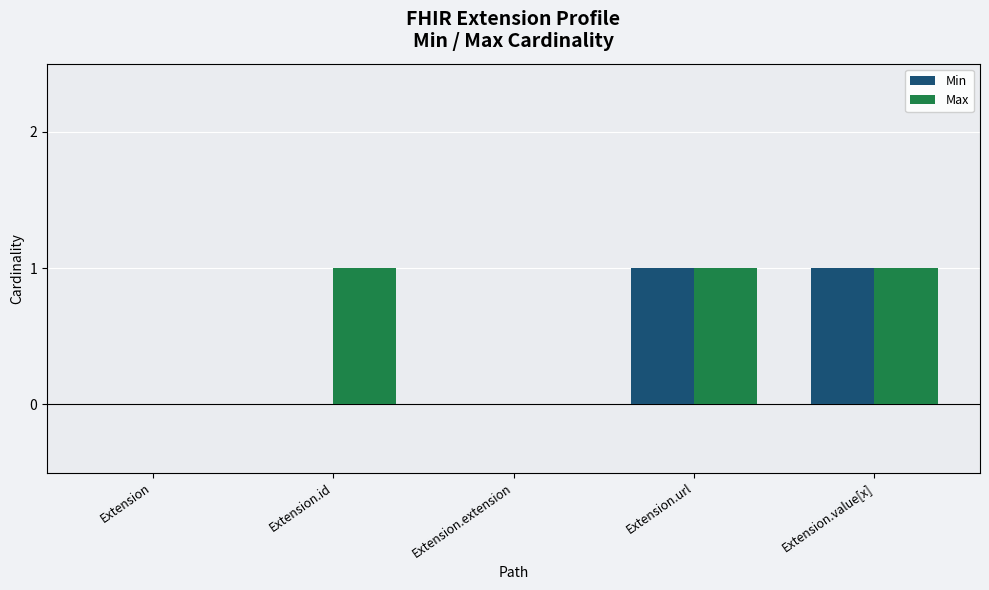

Which series has the largest total across all categories?

Max